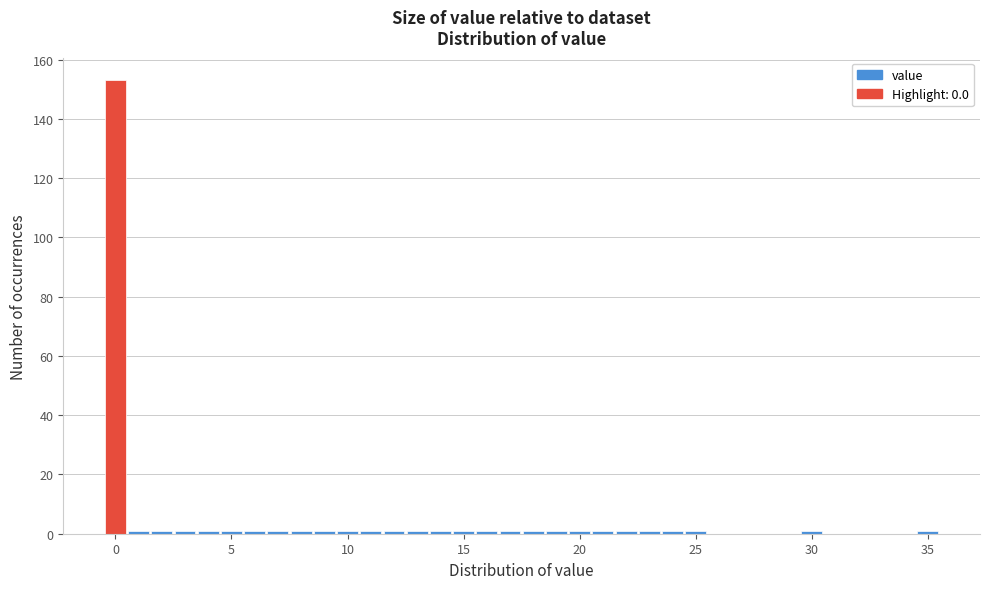

Read against the x-axis, roughly where is the centre of the tallest bar?

0.0